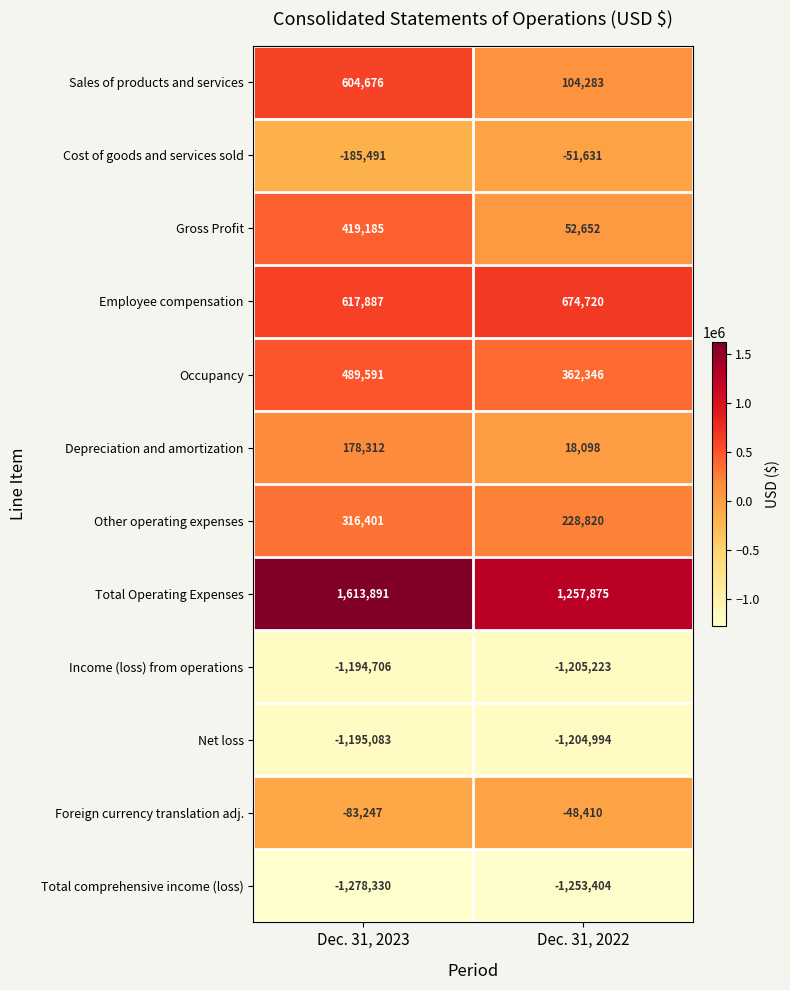

Which series has the largest total across all categories?

Total Operating Expenses